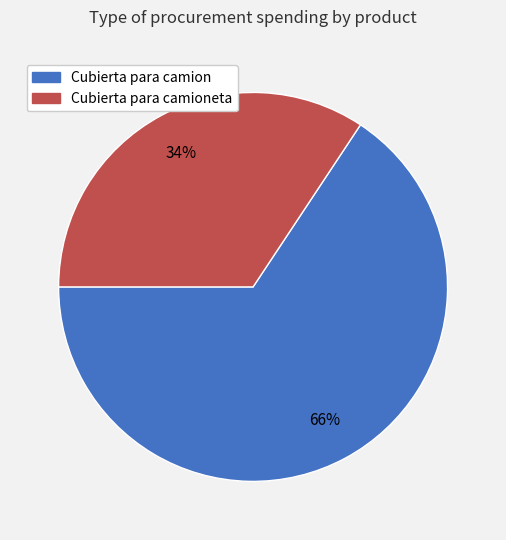

True or false: Cubierta para camioneta accounts for 29% of the total.

False